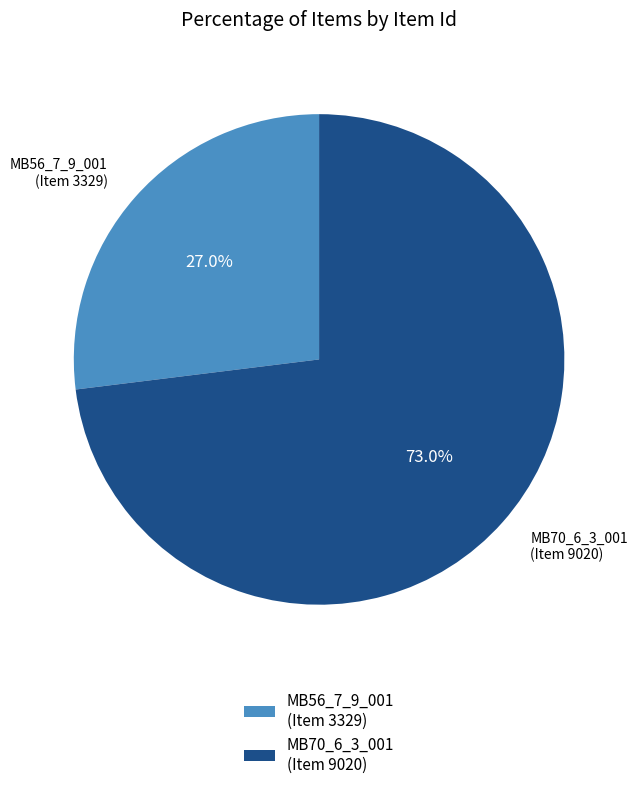

Count the number of slices in the pie.

2